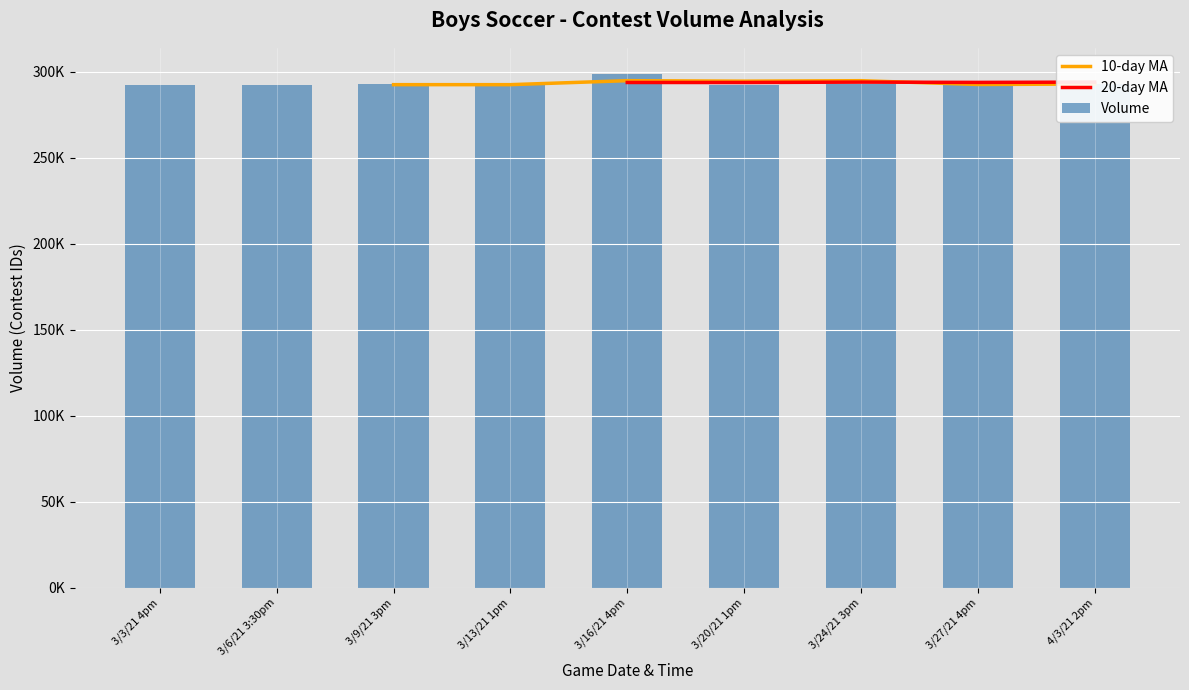

At which category is the sum across all series the highest?

3/16/21 4pm